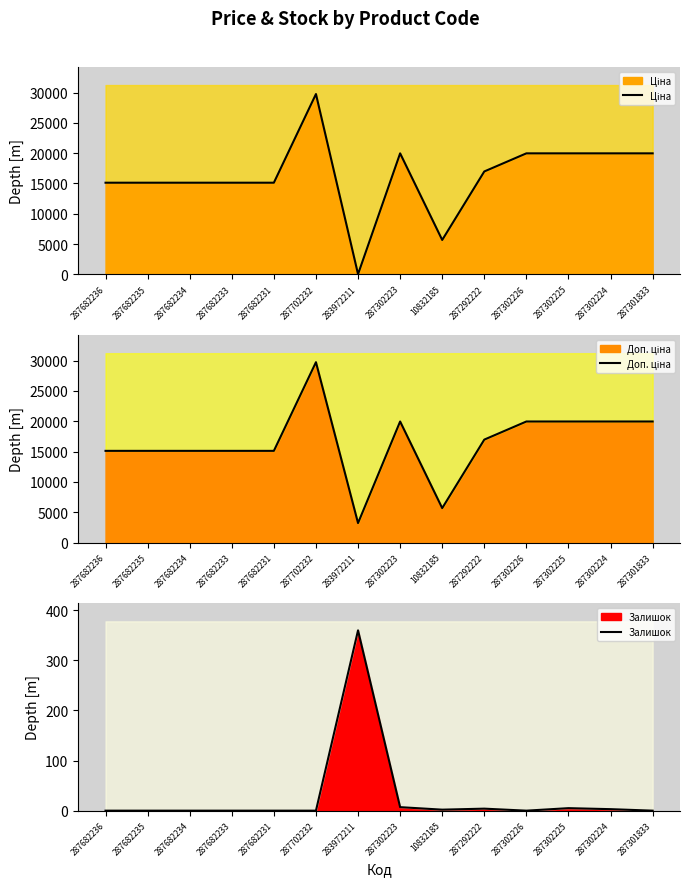

What is the average value of the Доп. ціна series?

16501.7